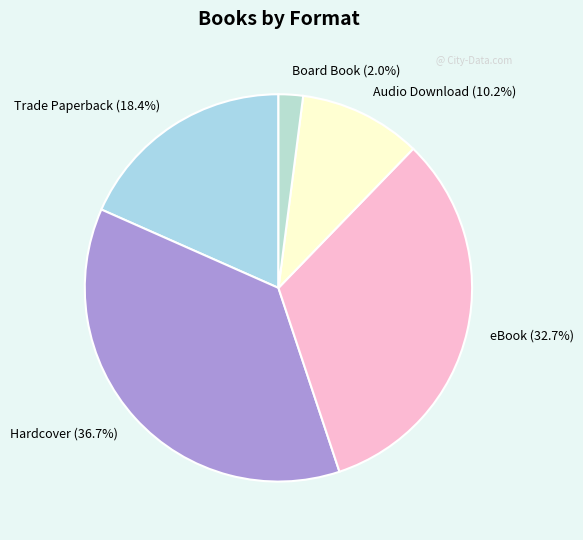

To the nearest percent, what is the difference between the Audio Download and Hardcover slice percentages?

27%